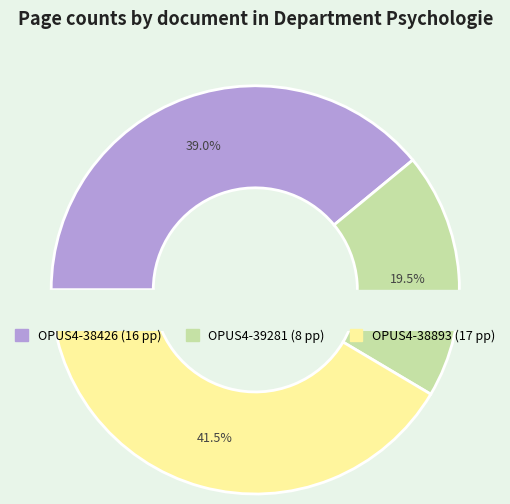

To the nearest percent, what percentage of the pie is OPUS4-38426?

39%